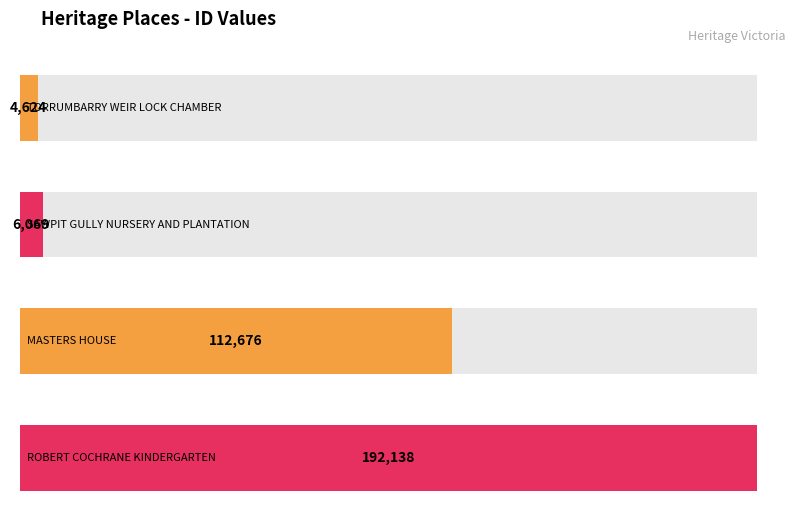

What is the label of the 2nd bar from the left?

SAWPIT GULLY NURSERY AND PLANTATION